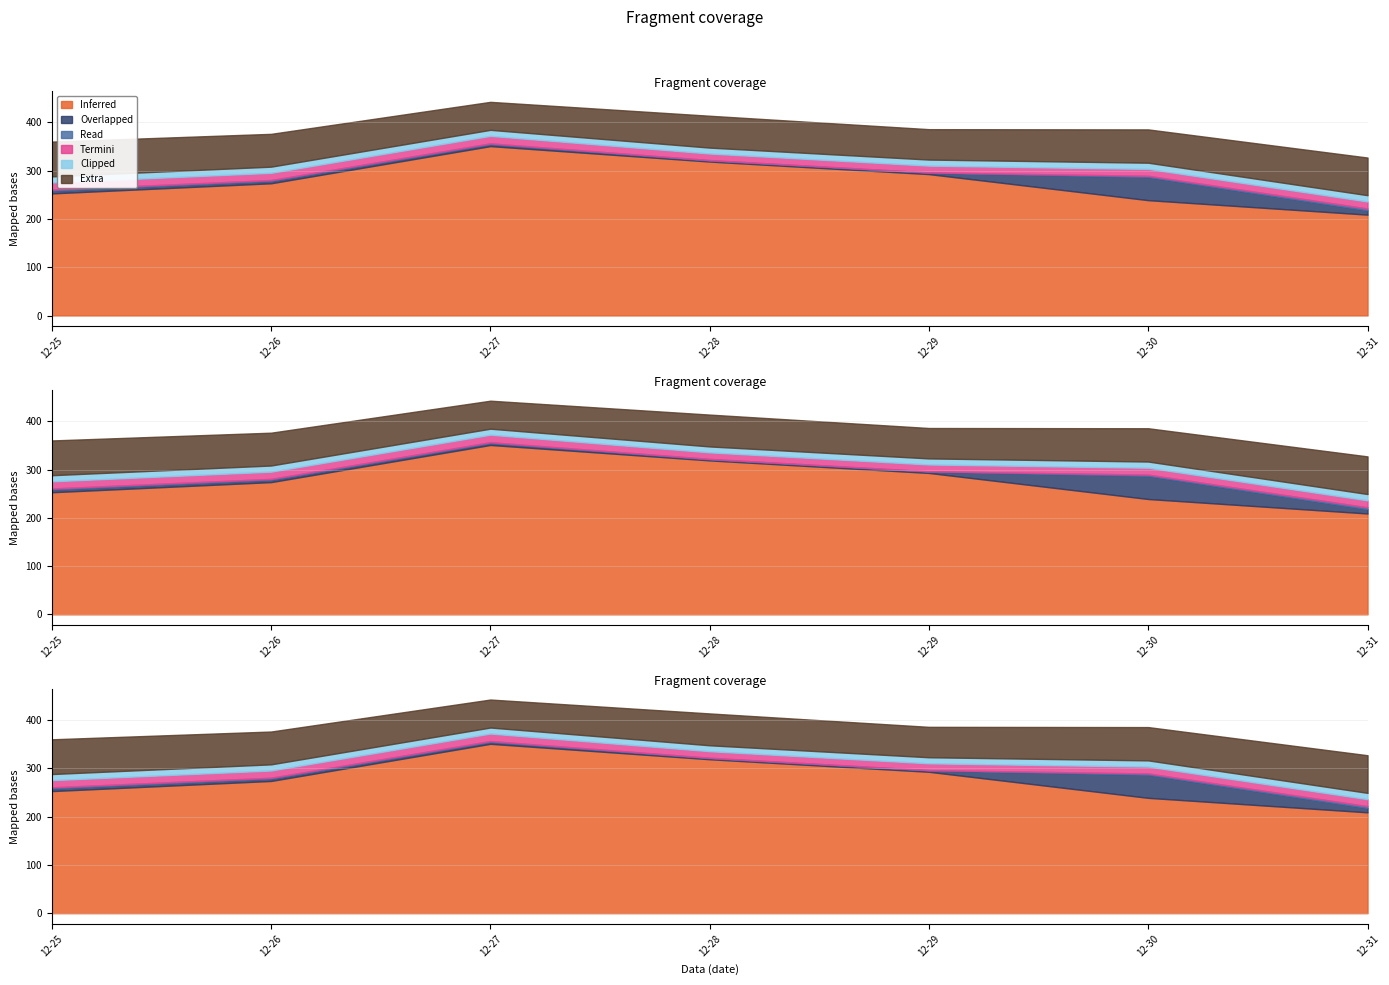

At which category is the sum across all series the highest?

2023-12-27